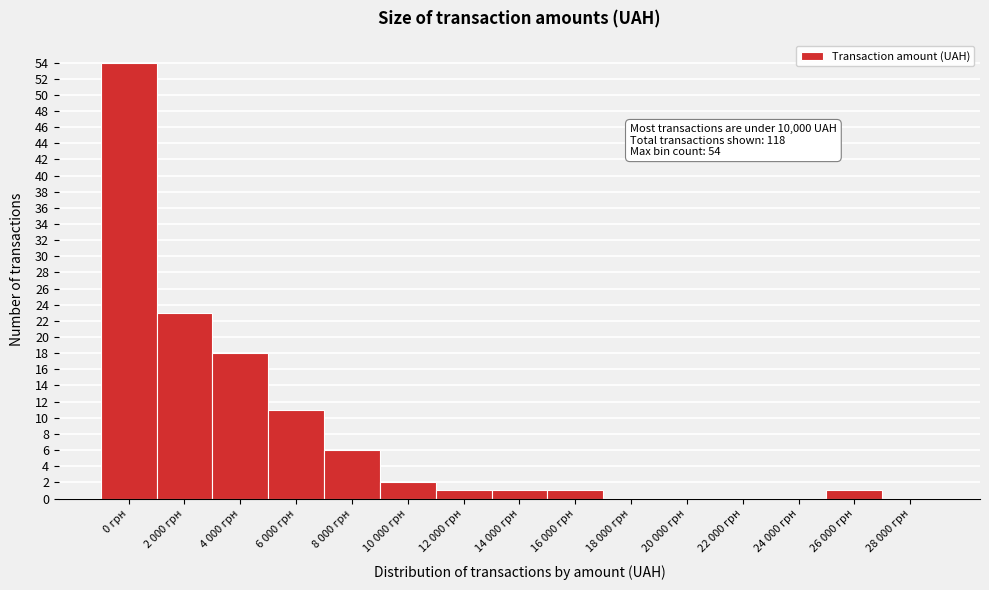

Reading left to right, what are all the values shown in this chart?

0 грн=54	2 000 грн=23	4 000 грн=18	6 000 грн=11	8 000 грн=6	10 000 грн=2	12 000 грн=1	14 000 грн=1	16 000 грн=1	18 000 грн=0	20 000 грн=0	22 000 грн=0	24 000 грн=0	26 000 грн=1	28 000 грн=0